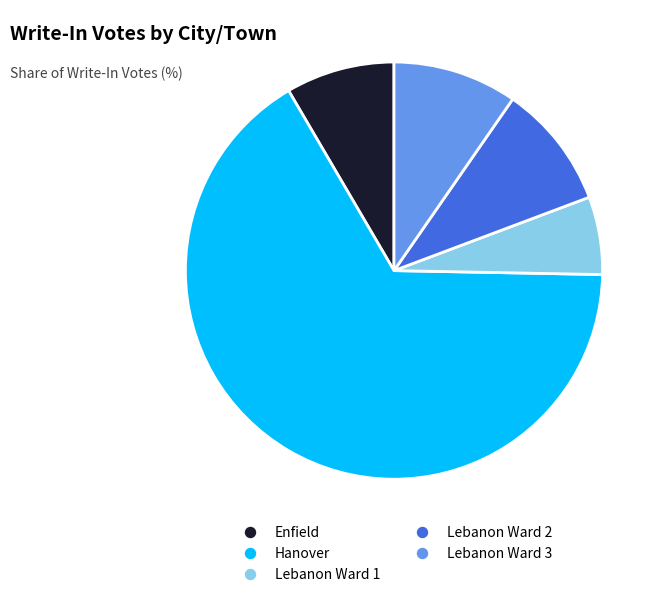

Which slice is the largest?

Hanover